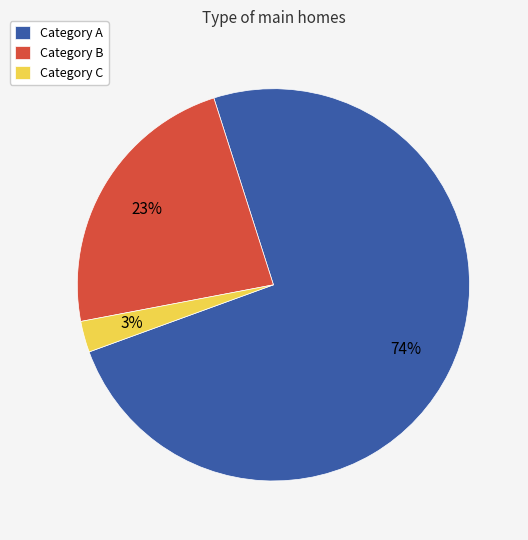

Count the number of slices in the pie.

3